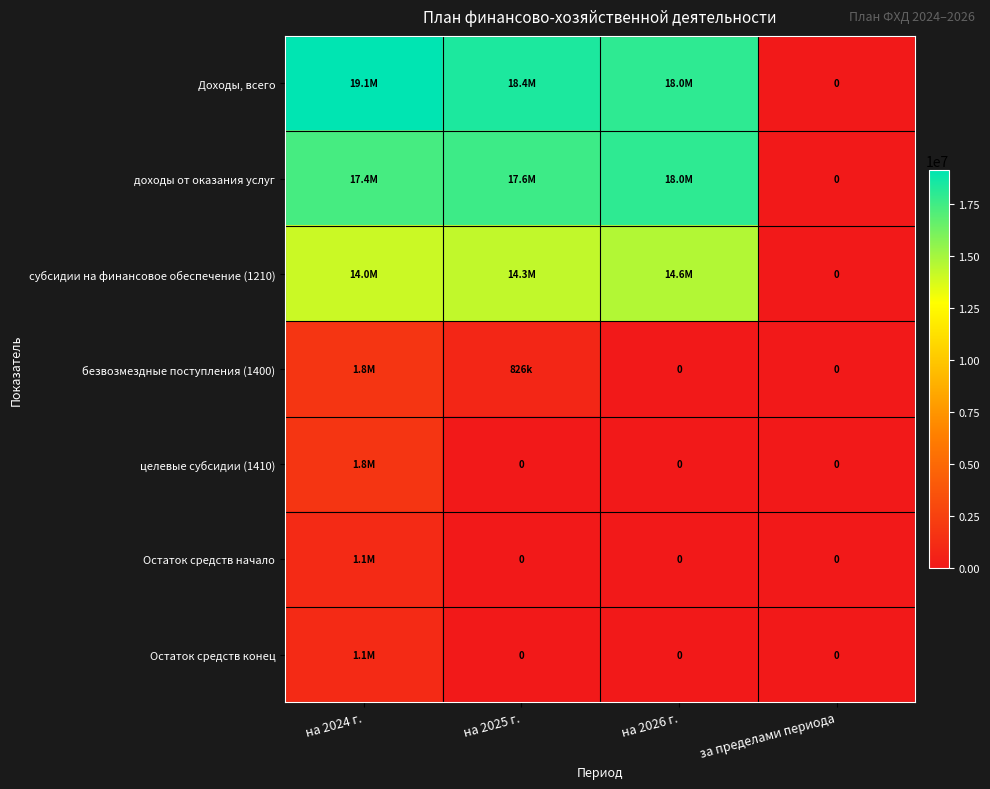

How many values in the безвозмездные поступления (1400) series are below 826173?

2